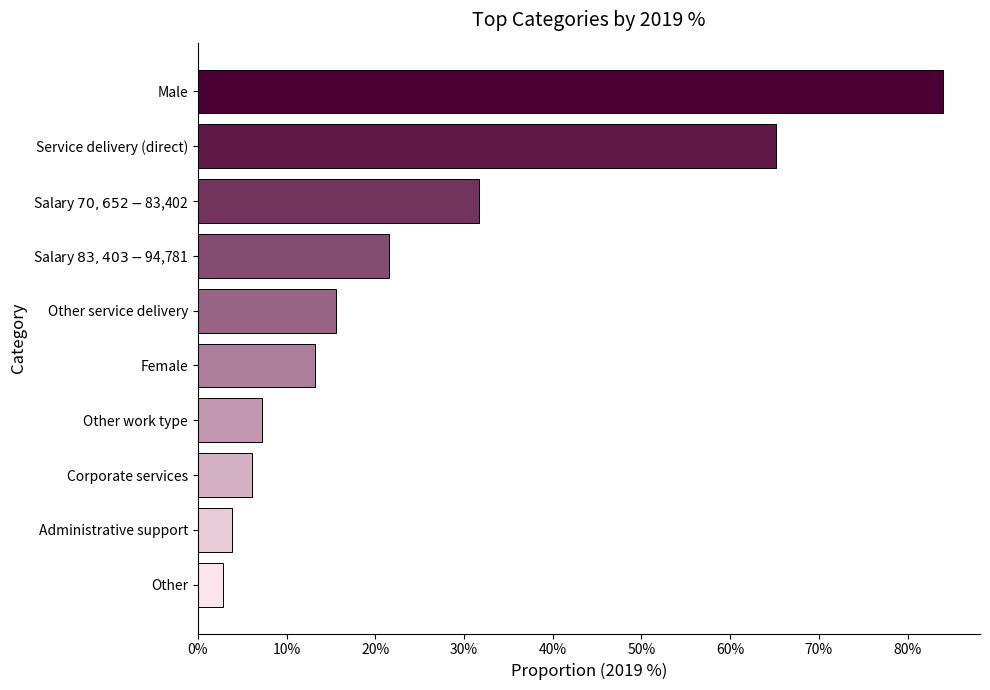

Does the chart contain stacked bars?

No